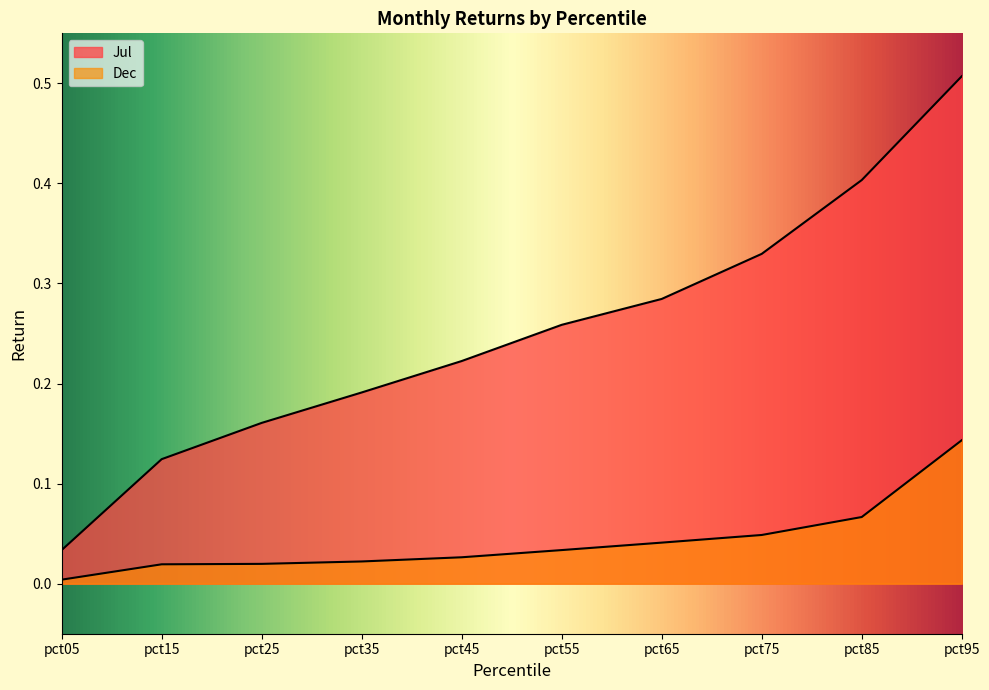

At pct95, list the series in order from smallest to largest.

Dec, Jul